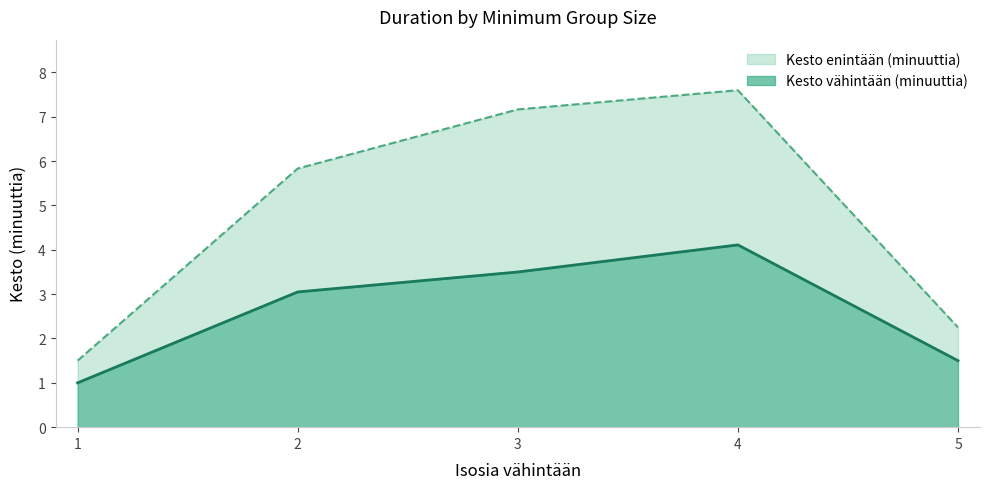

At which label is Kesto vähintään (minuuttia) closest to 2?

5